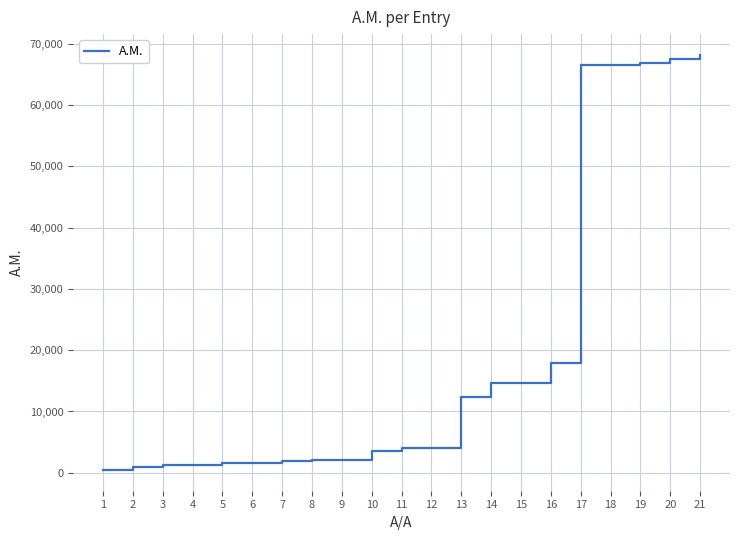

Is it true that the value at 18 is 66537?

True